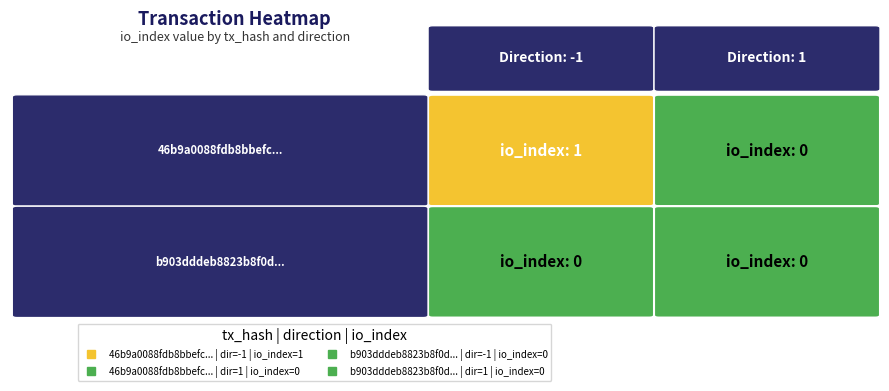

Which series has the largest range (max minus min)?

46b9a0088fdb8bbefc2992c7f93c285fe3dfd73